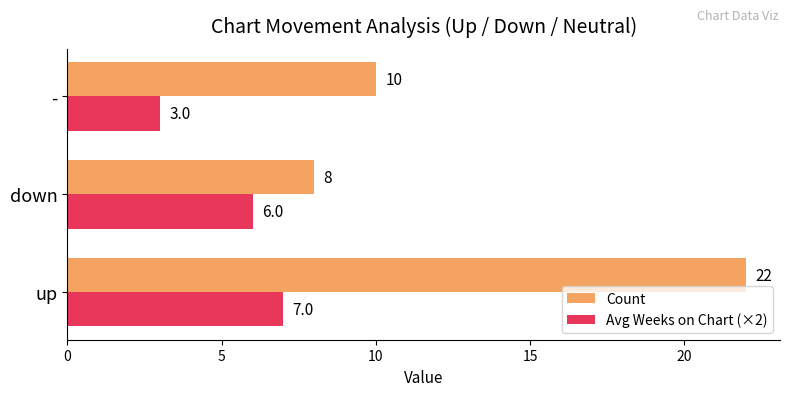

Count the number of data series in this chart.

2